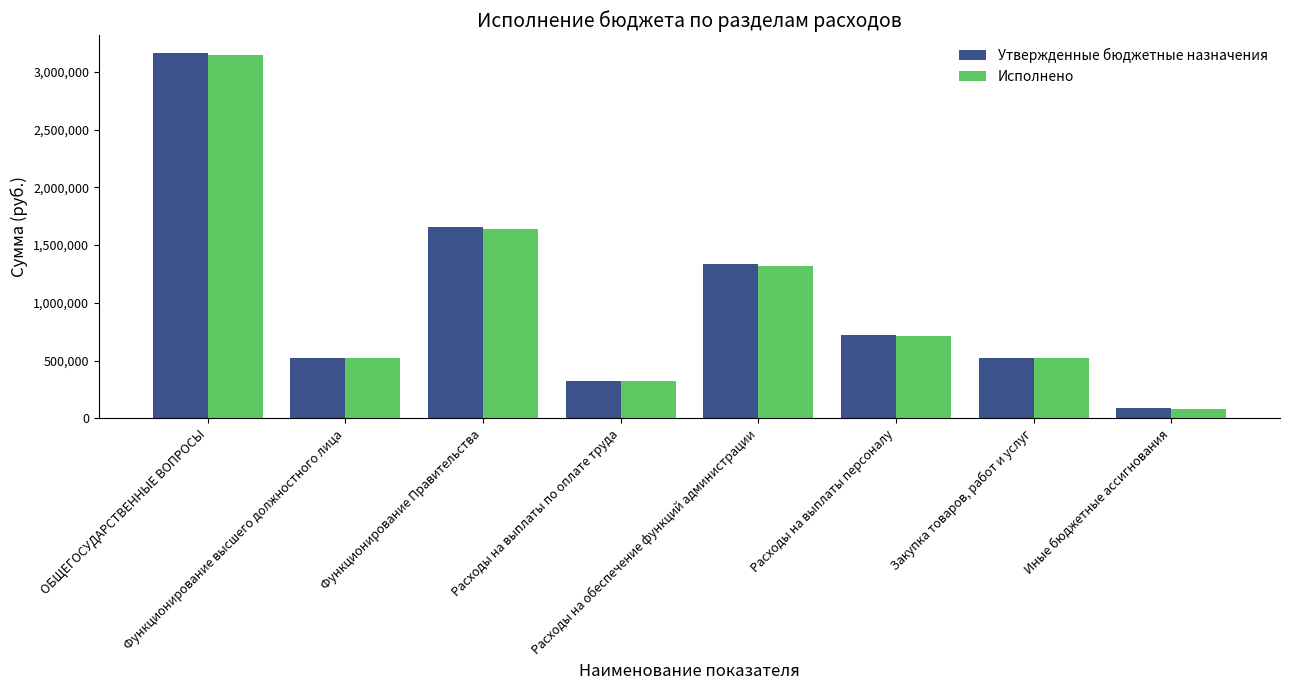

What is the value of the Исполнено bar at the 3rd from the left?

1642211.1